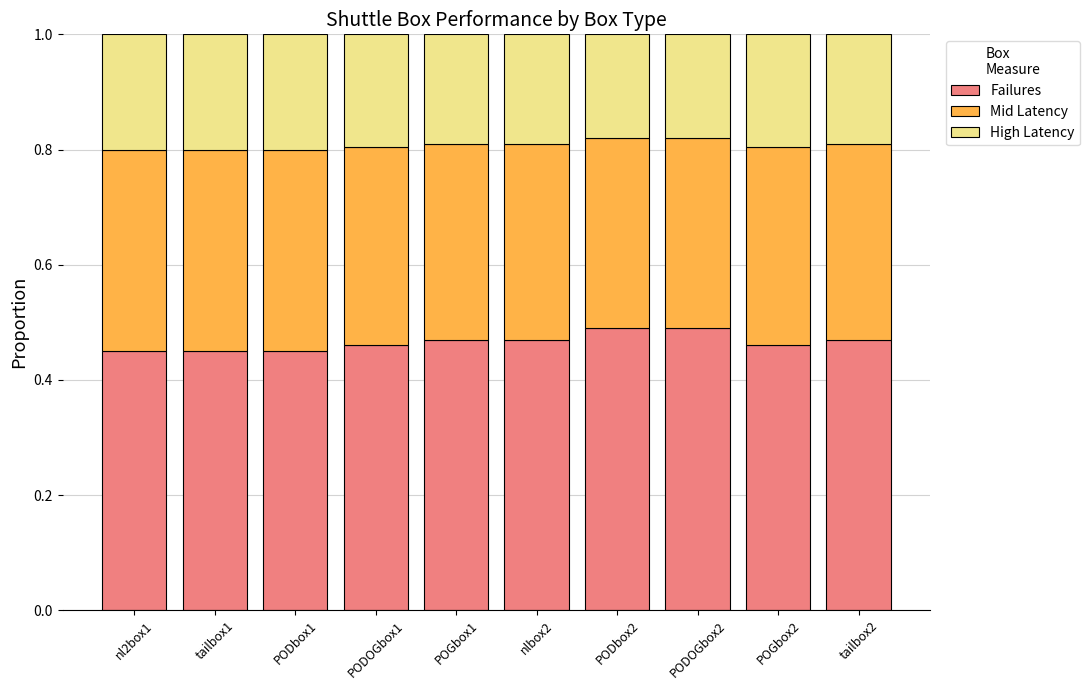

What is the sum of all Failures values?

4.7